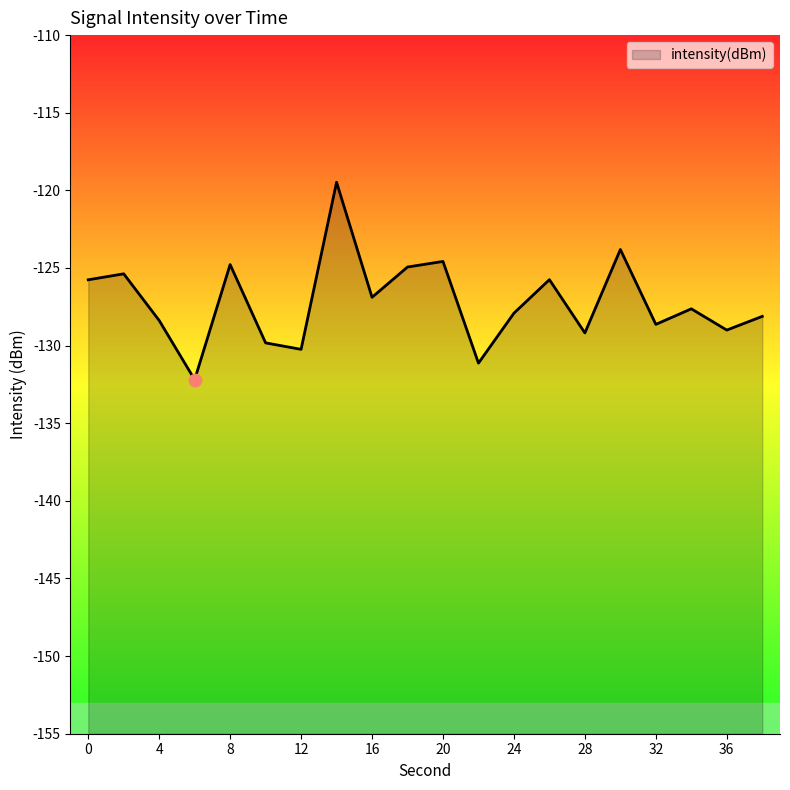

Between 12 and 26, which is larger?

26